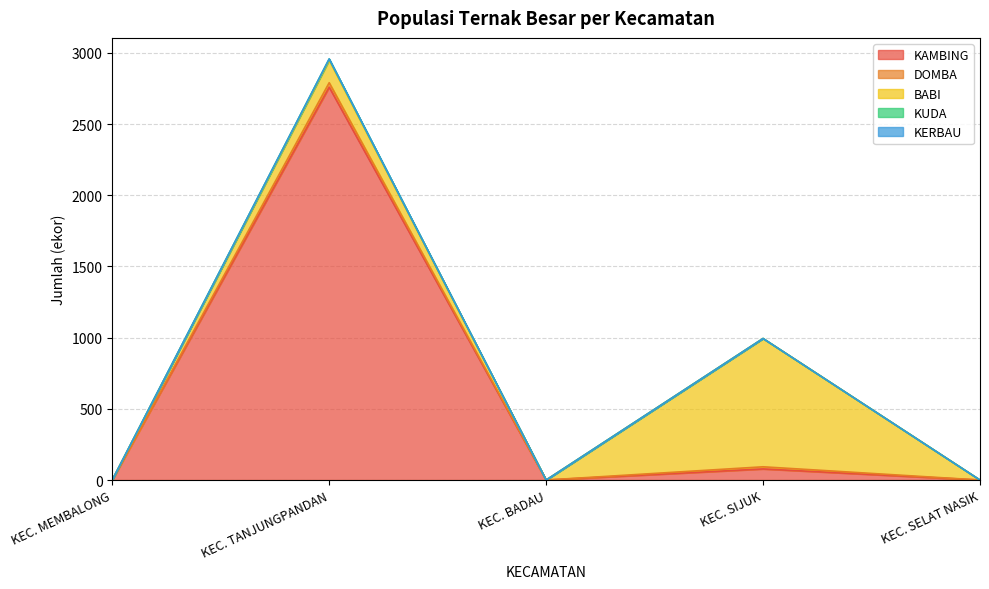

At which label does KAMBING reach its peak?

KEC. TANJUNGPANDAN